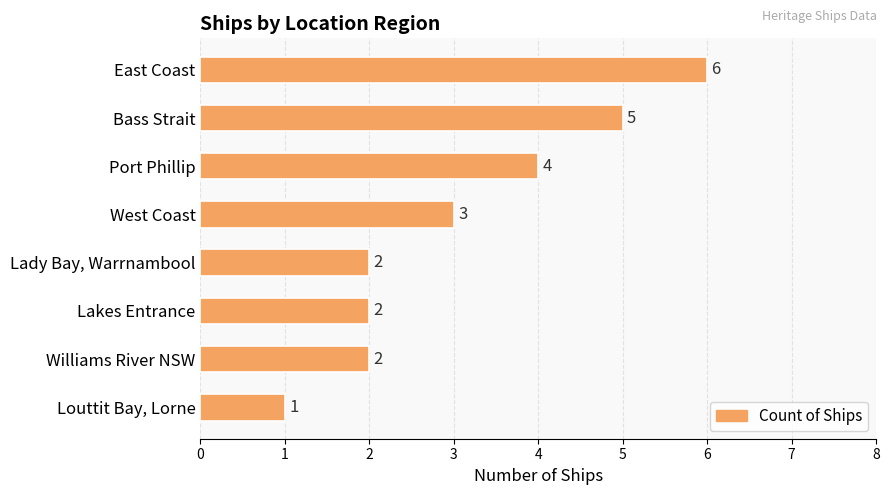

Count the number of data series in this chart.

1